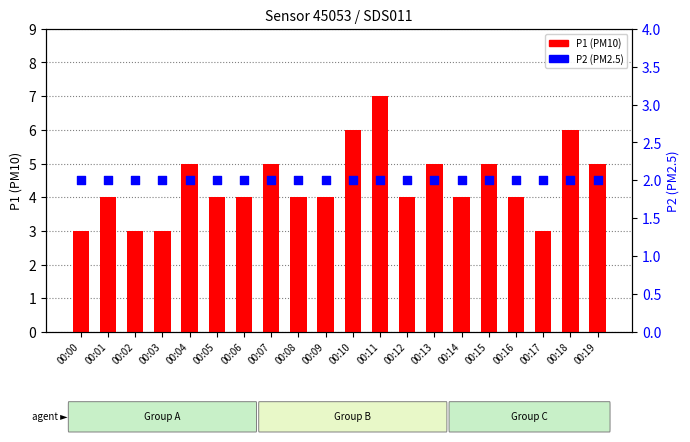

Is the value of P1 (PM10) at 00:01 greater than the value of P2 (PM2.5) at 00:16?

Yes